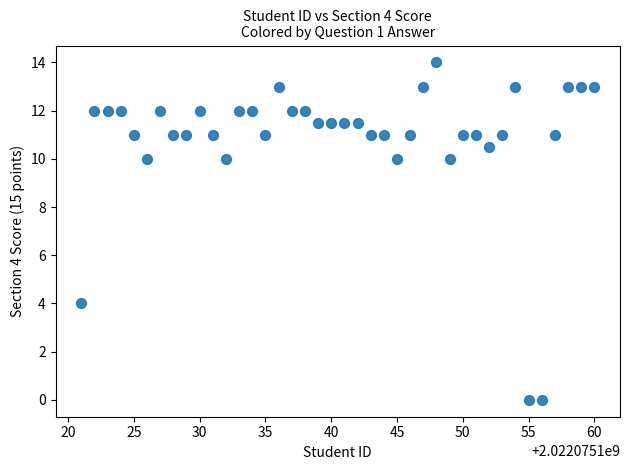

What is the range of X values (max minus min)?

39.0